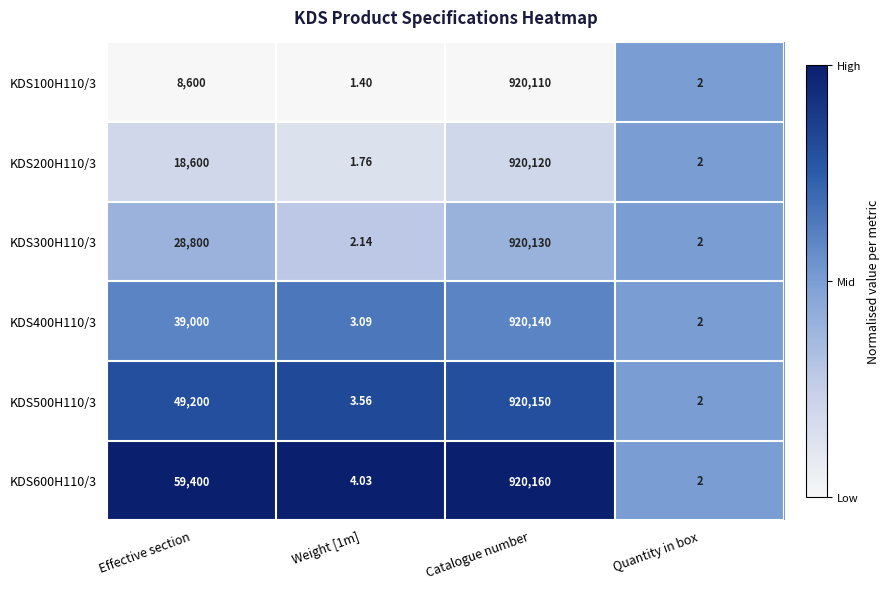

What is the difference between the highest and lowest values at Effective section?

50800.0